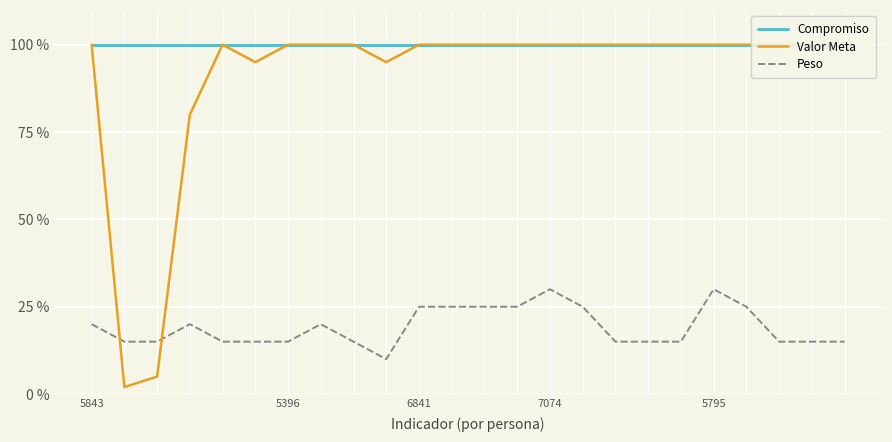

List the series in order of their peak value, highest first.

Compromiso, Valor Meta, Peso